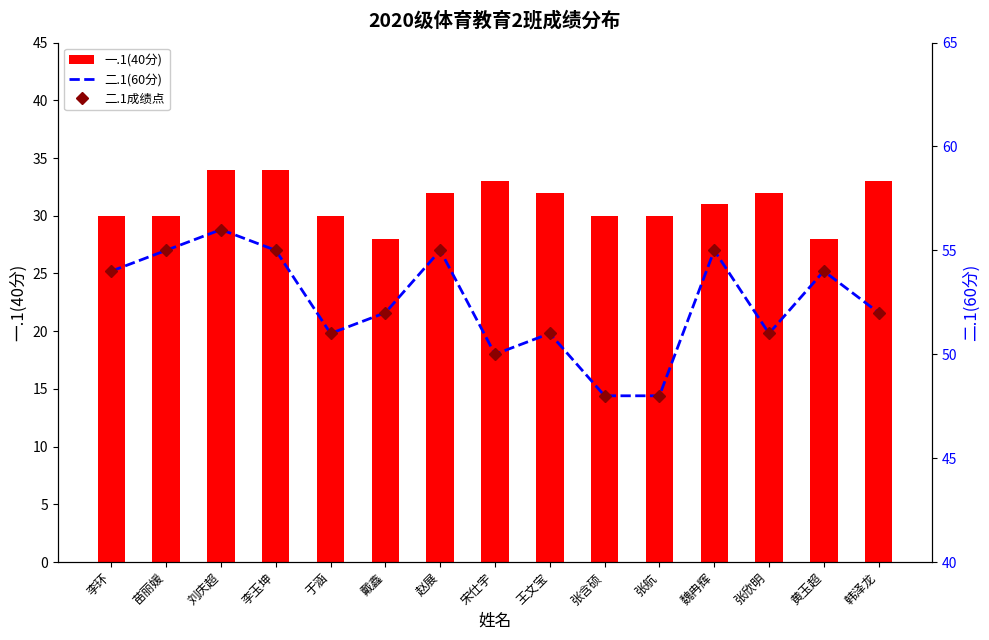

What is the sum of all 一.1(40分) values?

467